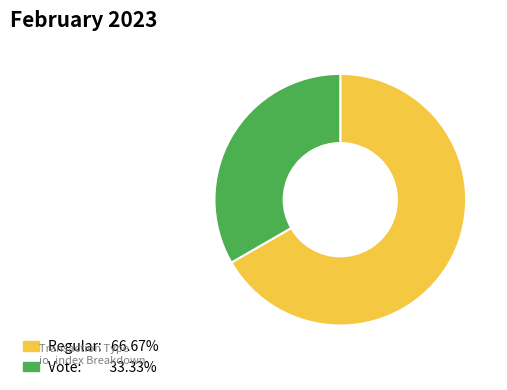

Is it true that Regular is 57% of the pie?

False